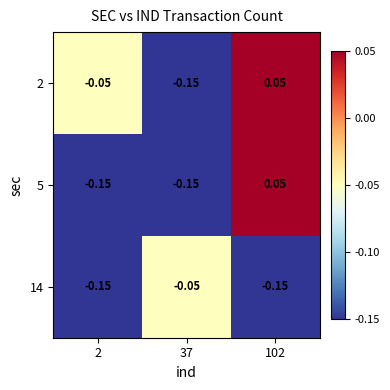

Count the number of categories in the chart.

3